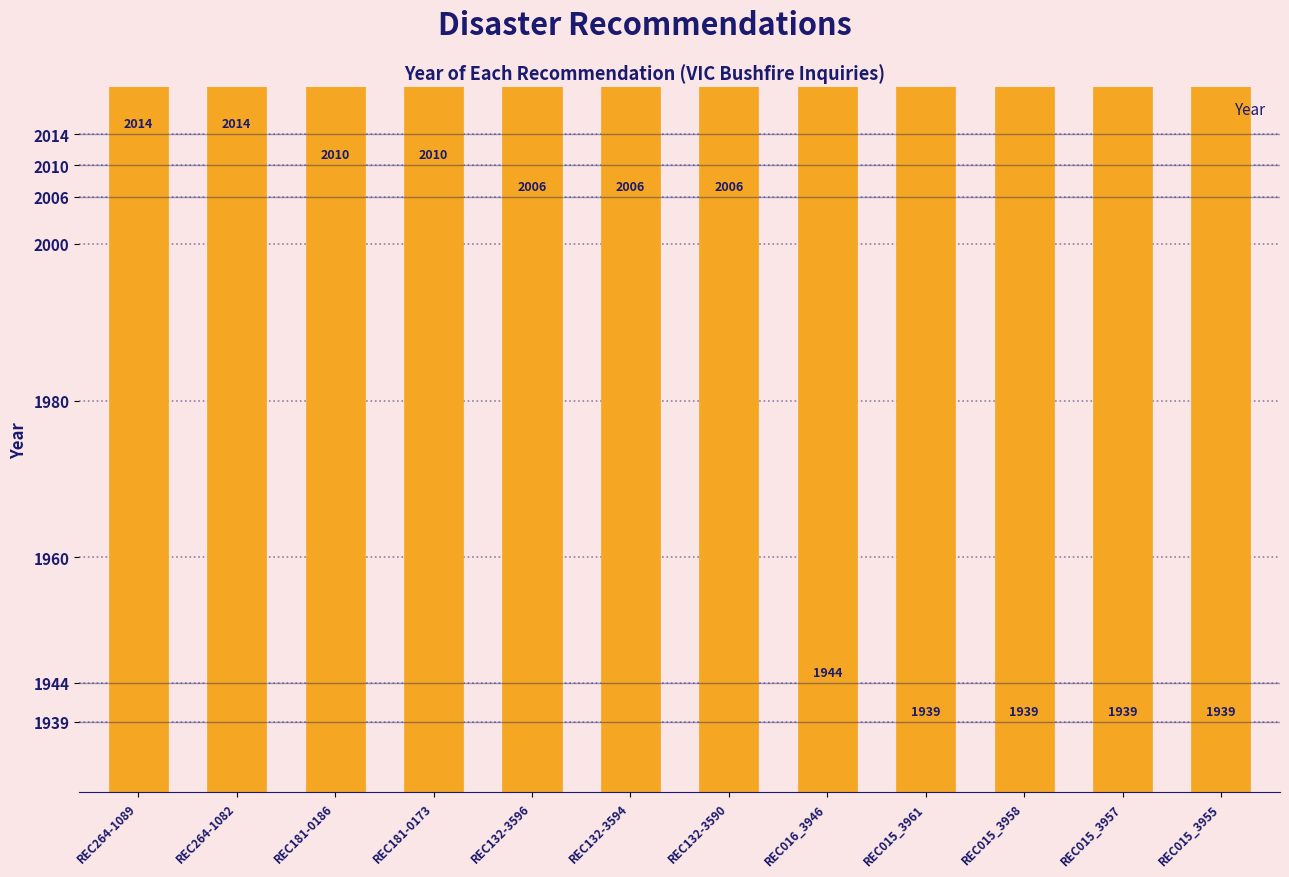

List the labels in order of value, largest first.

REC264-1089, REC264-1082, REC181-0186, REC181-0173, REC132-3596, REC132-3594, REC132-3590, REC016_3946, REC015_3961, REC015_3958, REC015_3957, REC015_3955